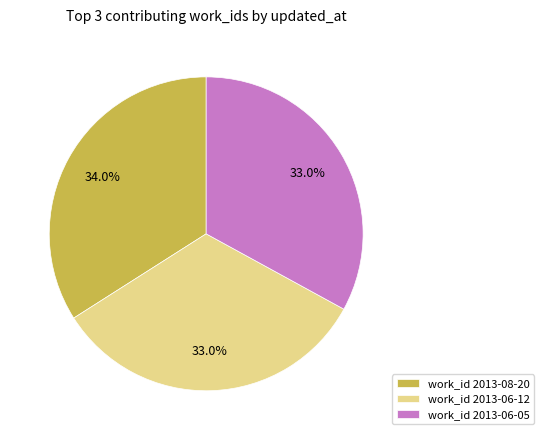

What is the total percentage of work_id 2013-06-05 and work_id 2013-06-12?

66.0%